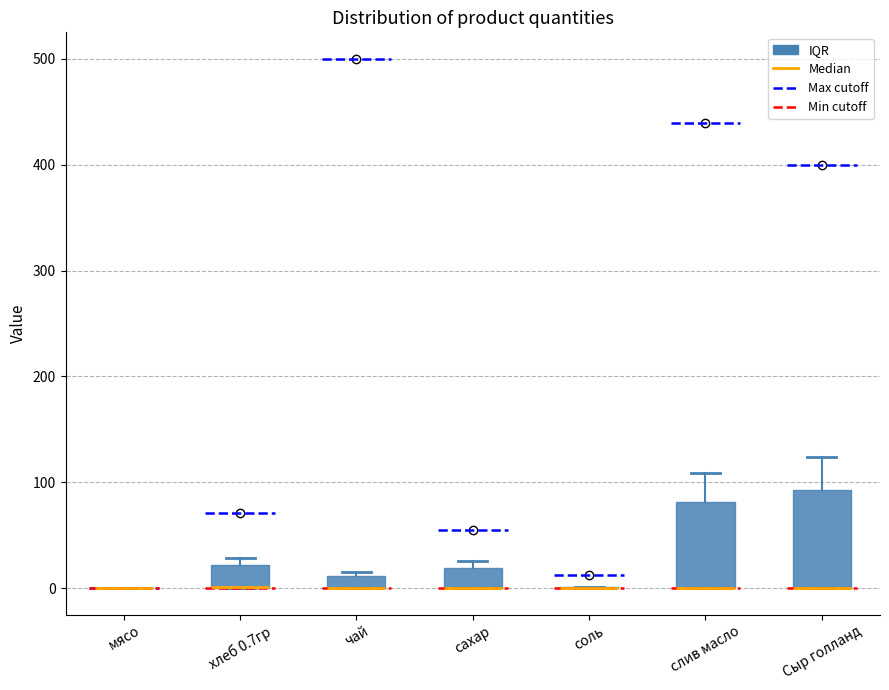

Comparing the boxes themselves (not the whiskers), which one is the tallest?

Сыр голланд